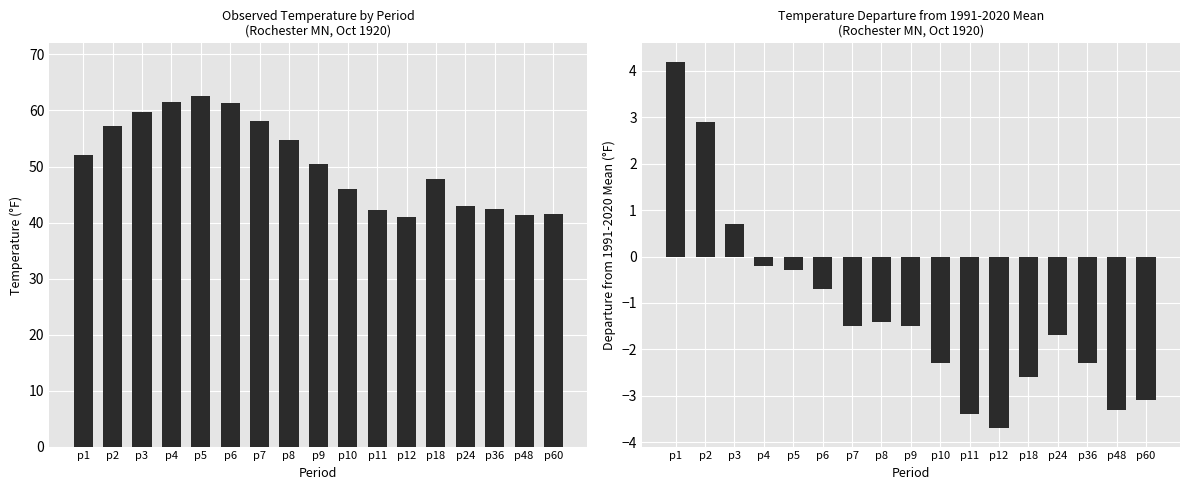

Is it true that Value equals 41.0 at p12?

True